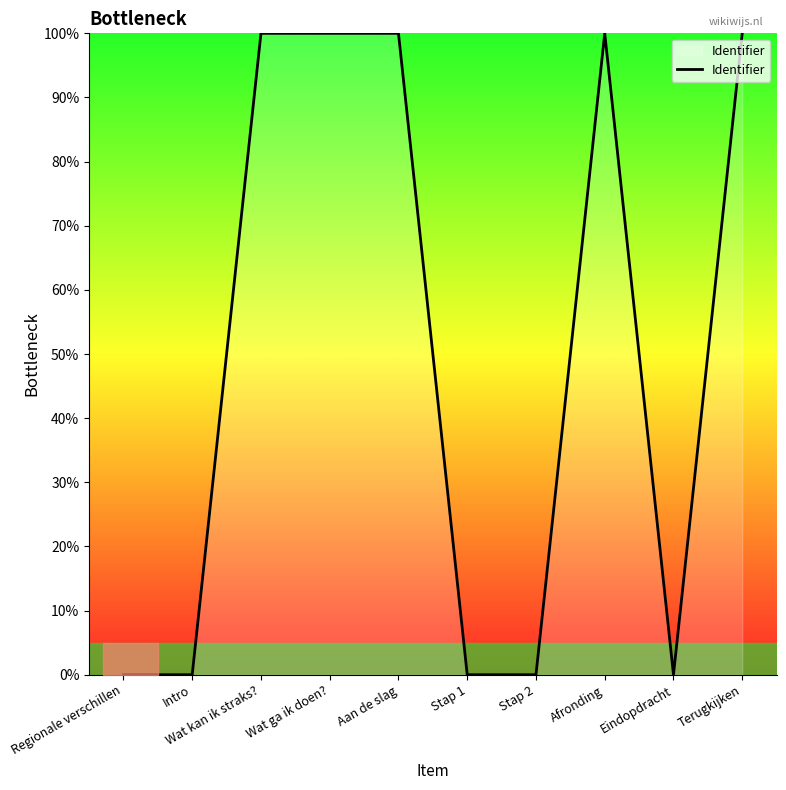

True or false: the data shows 0.0 at Intro.

True